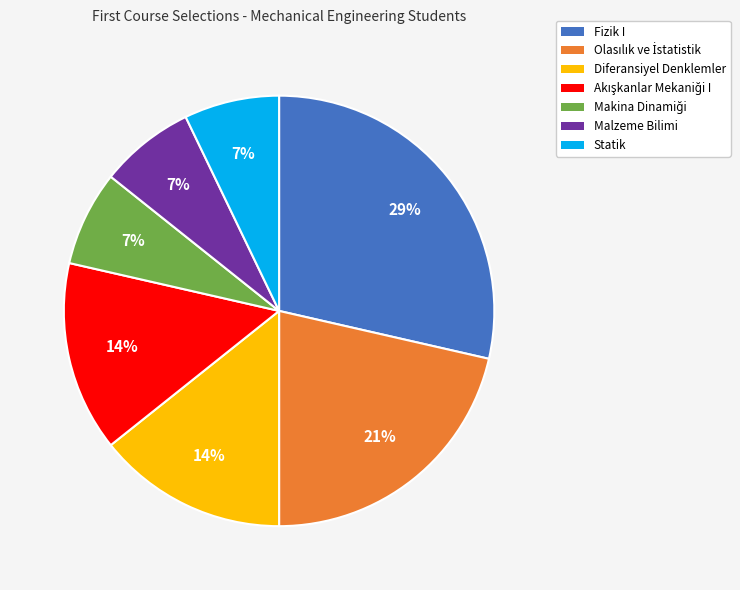

The Diferansiyel Denklemler slice represents 14% of the pie. True or false?

True